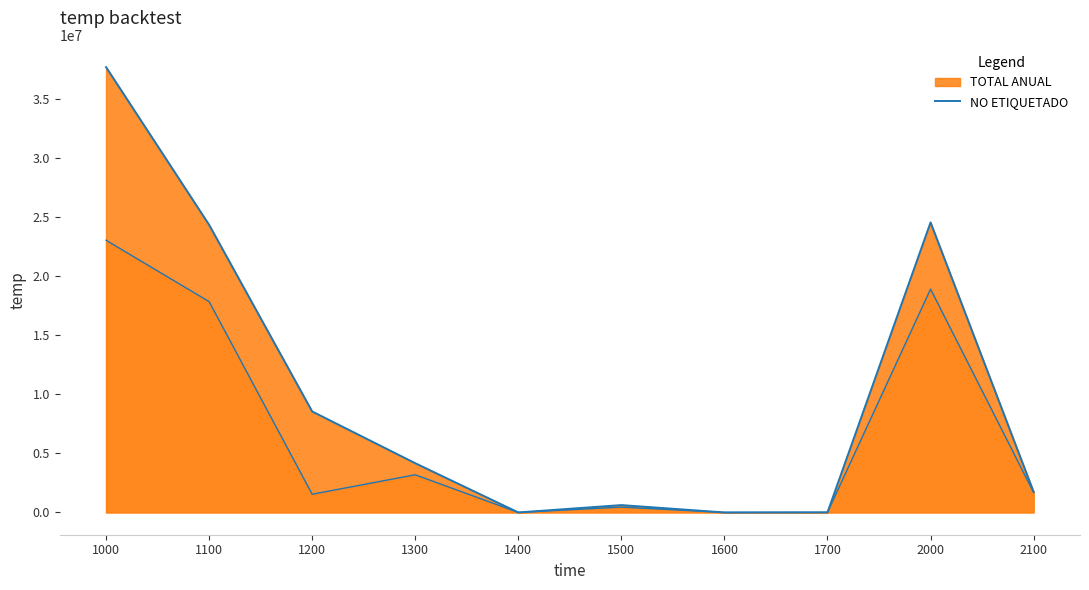

How many points are higher than both their immediate neighbors (excluding endpoints)?

2